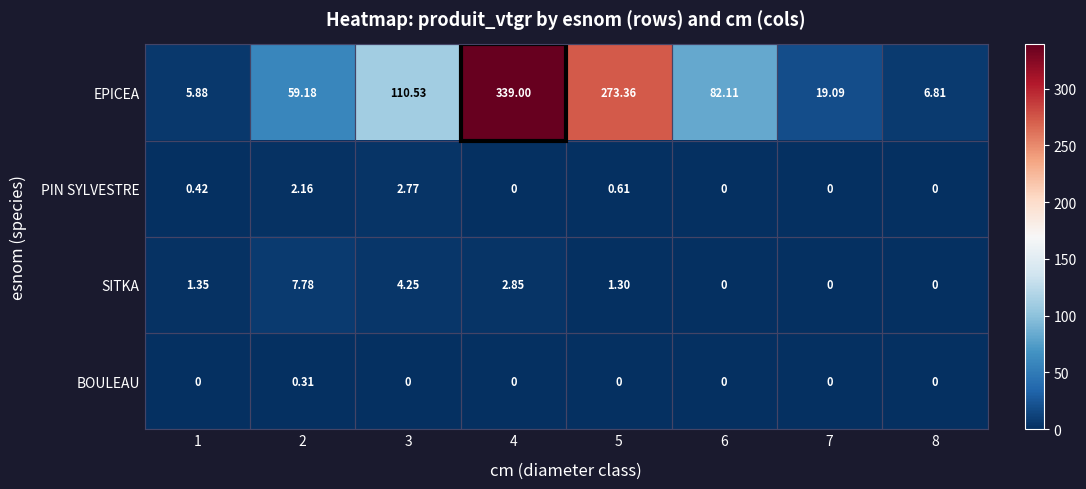

Which series changed the most between 5 and 8?

EPICEA